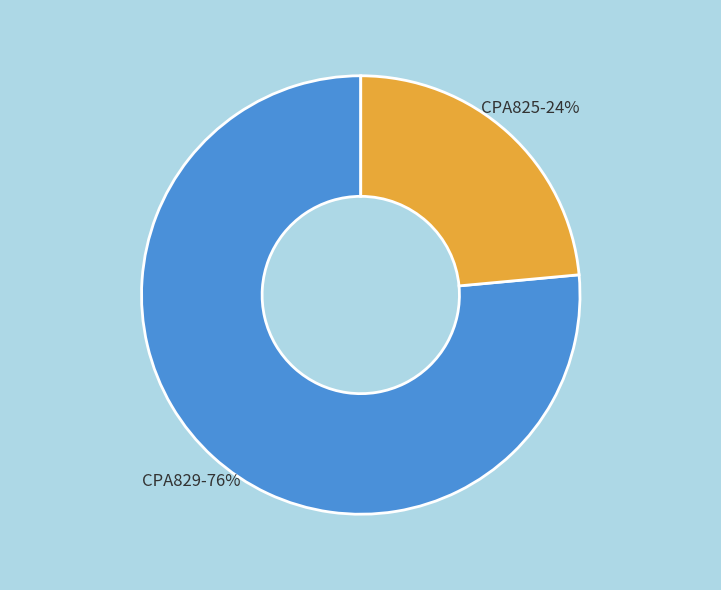

Which category has the smallest portion of the pie?

CPA825